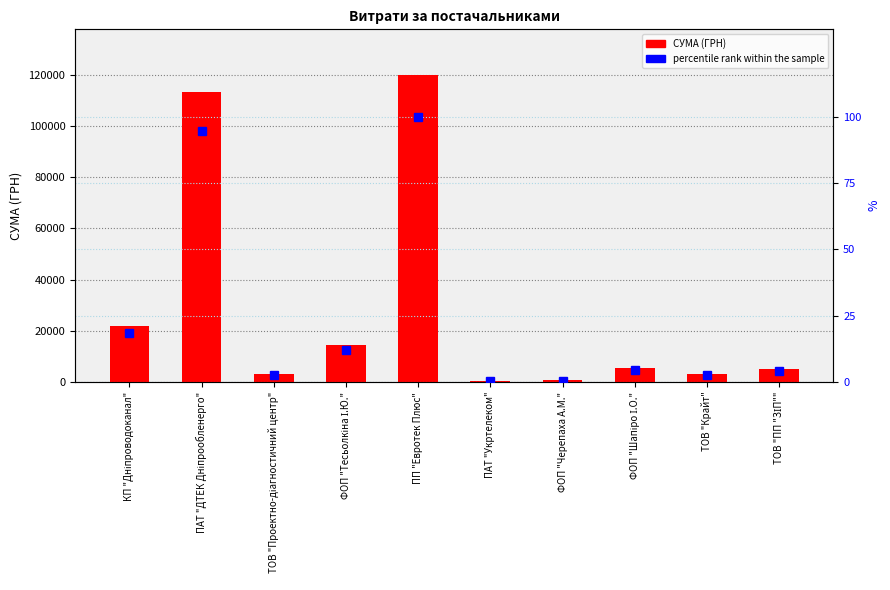

Between ПАТ "Укртелеком" and ФОП "Шапіро І.О.", which series saw the biggest shift?

СУМА (ГРН)